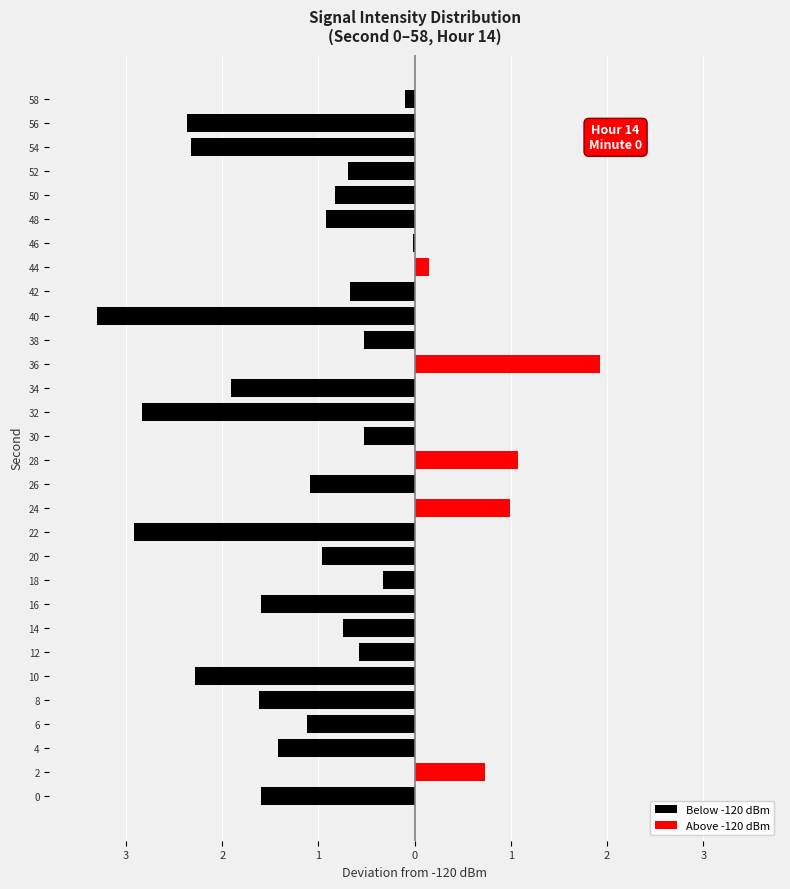

Count the number of categories in the chart.

30